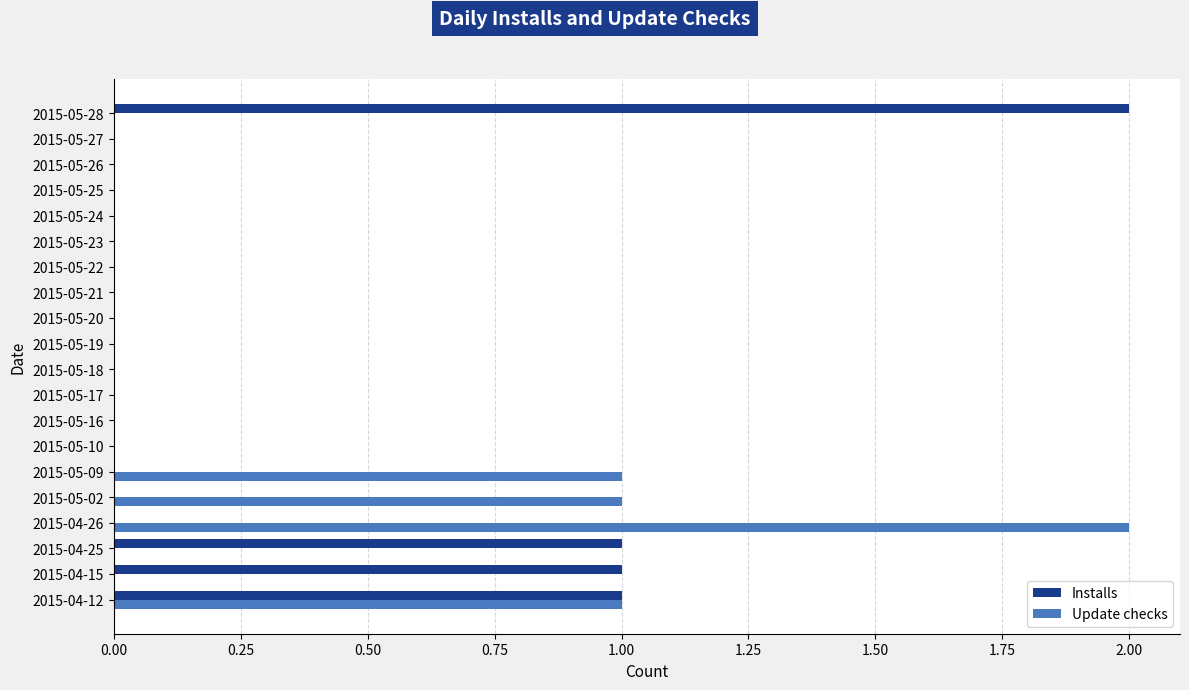

The Installs series shows 1 at 2015-05-23. True or false?

False